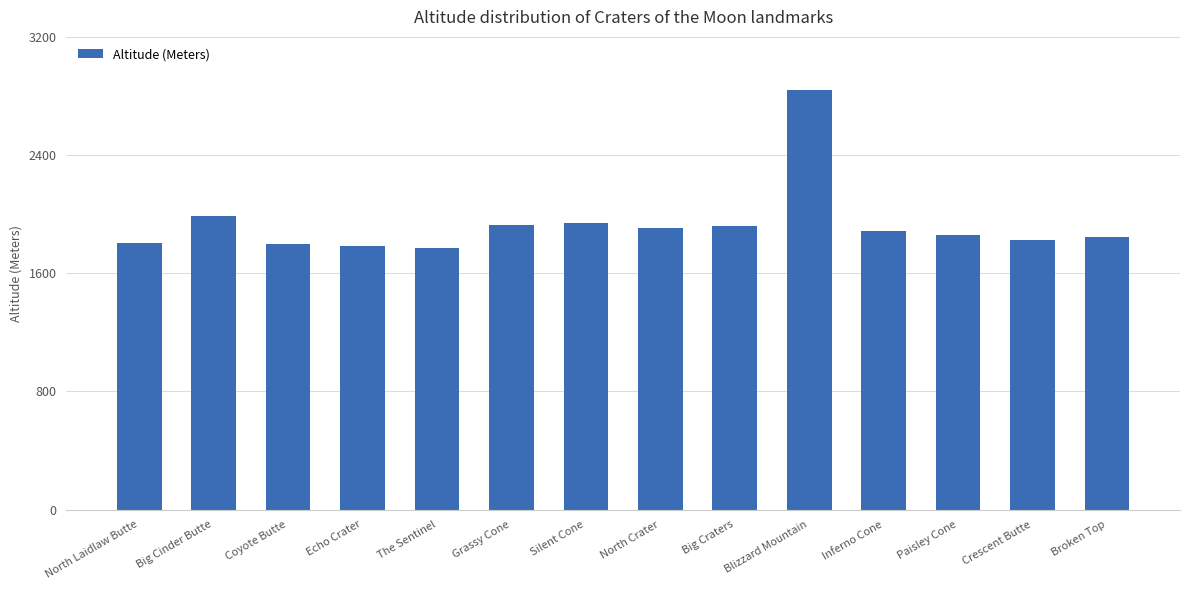

At which label does the data first exceed 1884?

Big Cinder Butte